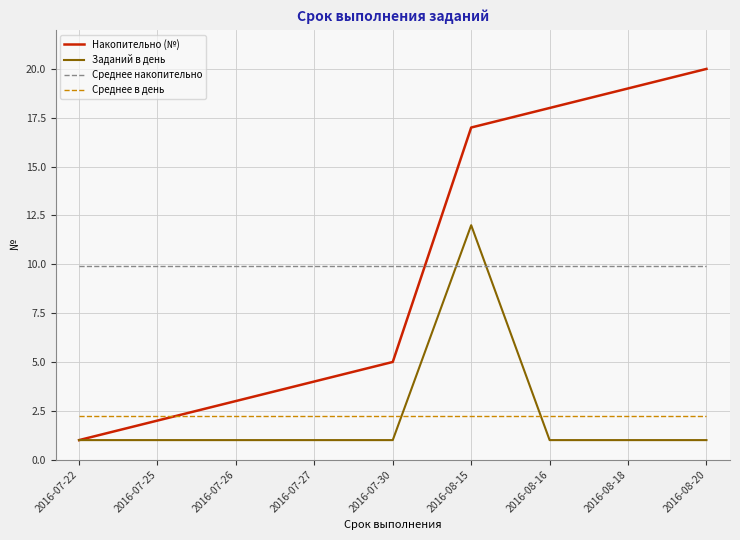

List the series in order of their peak value, lowest first.

Среднее в день, Среднее накопительно, Заданий в день, Накопительно (№)